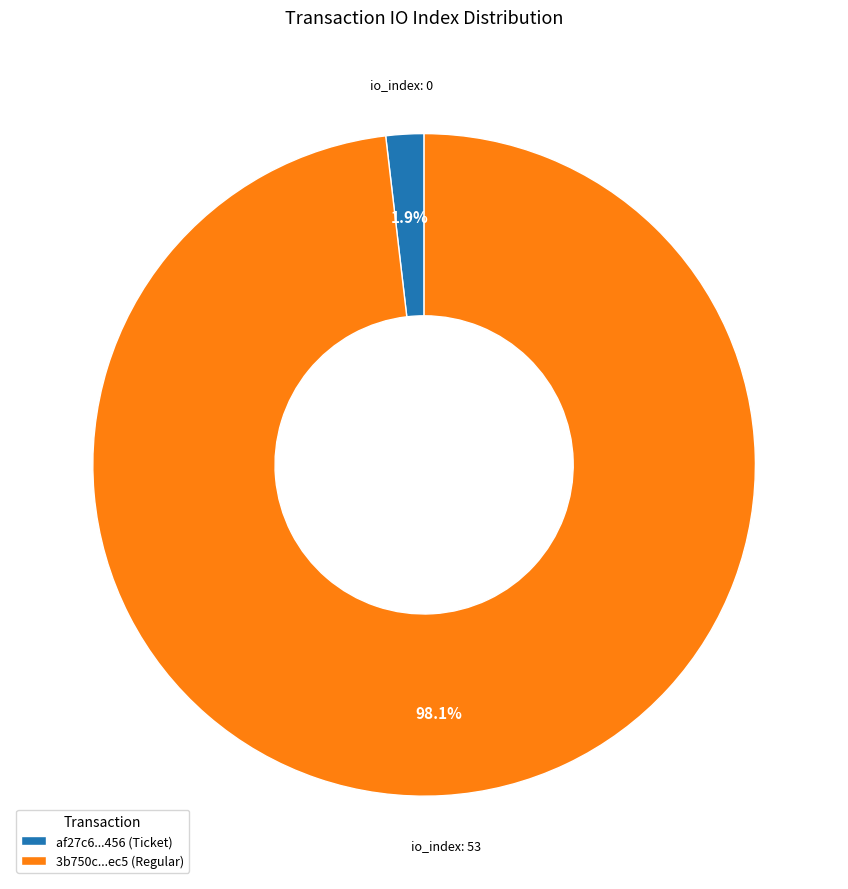

Count the number of slices in the pie.

2